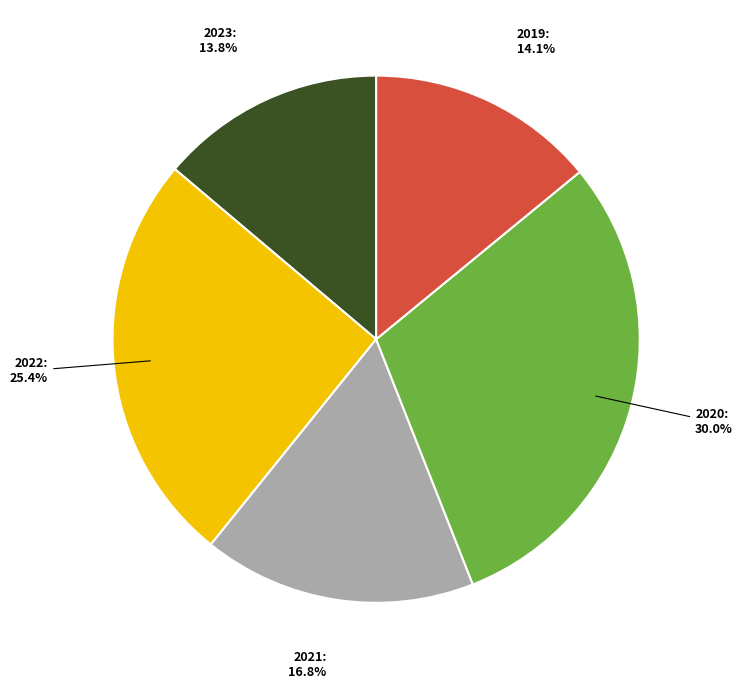

Which category has the biggest portion of the pie?

2020: 30.0%